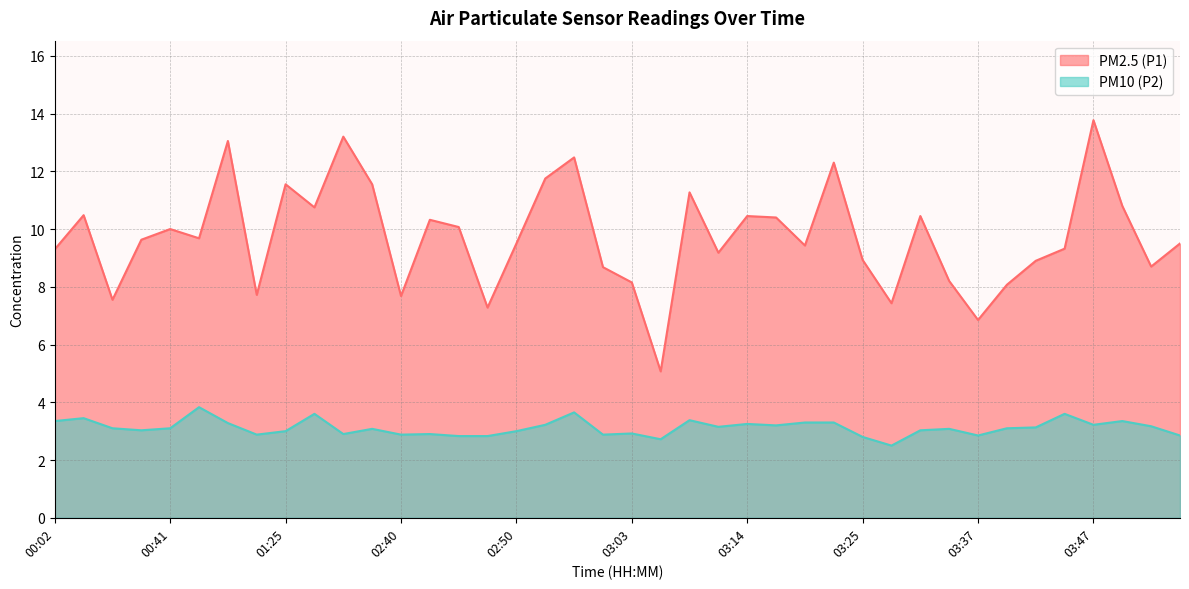

What is the average value of the PM2.5 (P1) series?

9.7